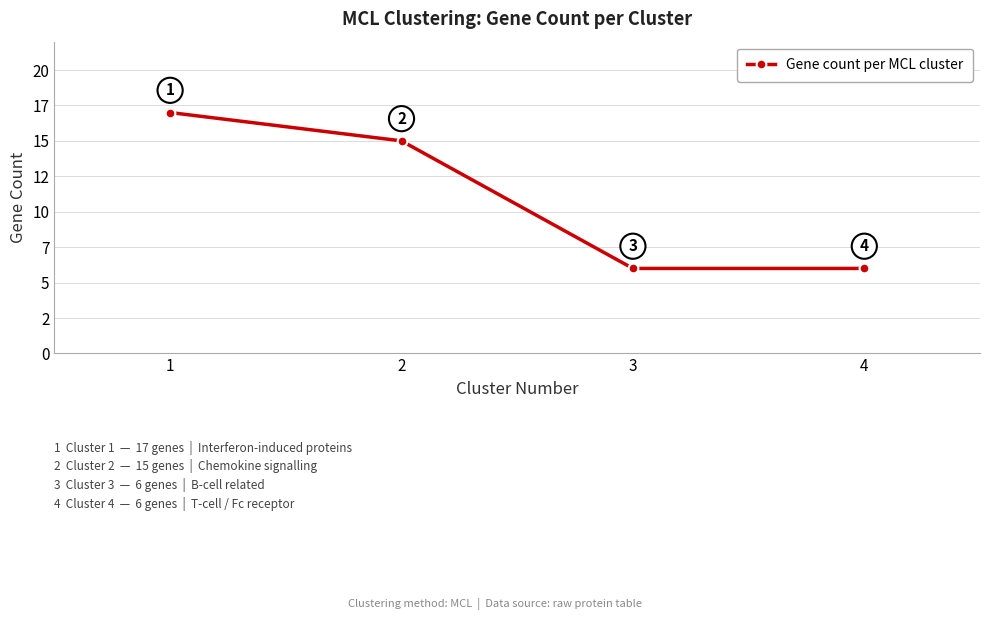

List the labels in order of value, smallest first.

3, 4, 2, 1